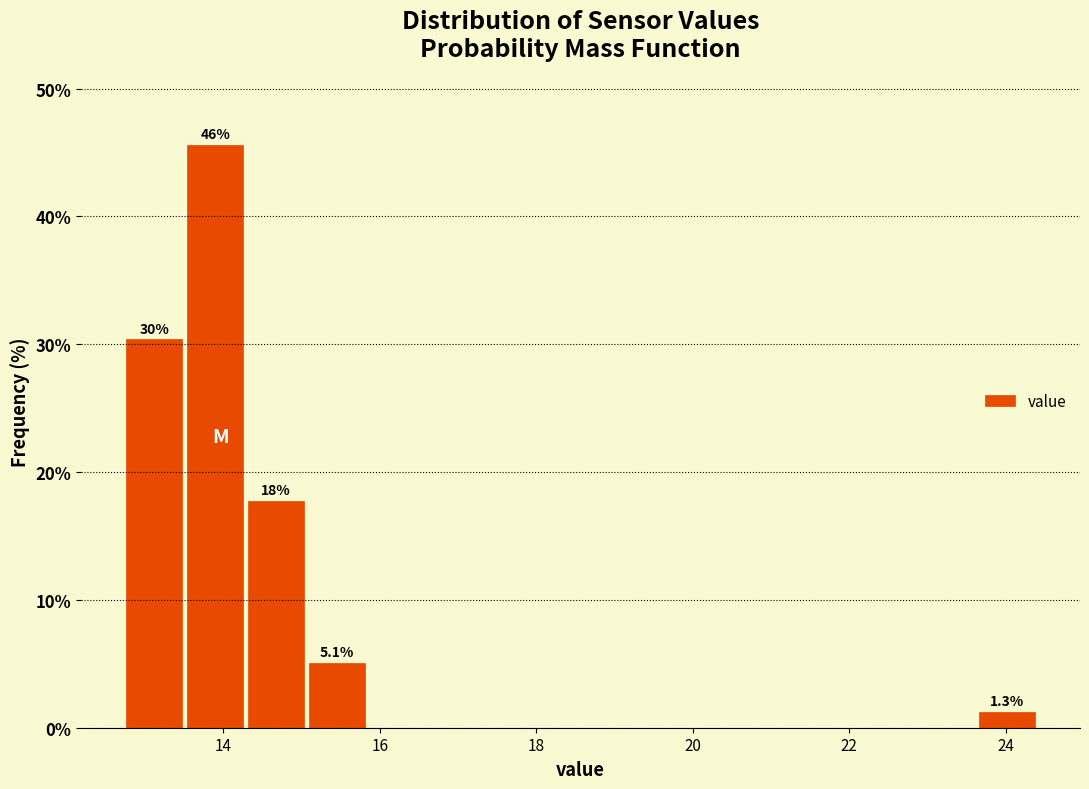

Around what value on the x-axis is the tallest bar? Give the approximate position of its centre, as read against the axis.

13.8